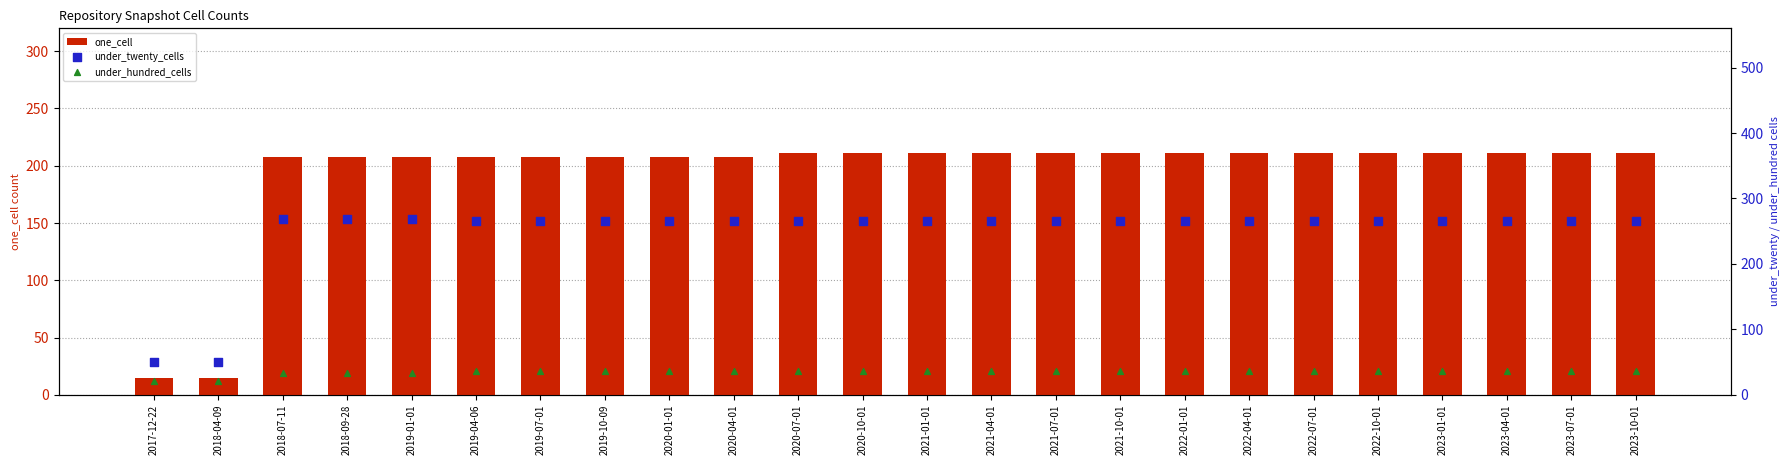

Which series contains the lowest Y value?

one_cell